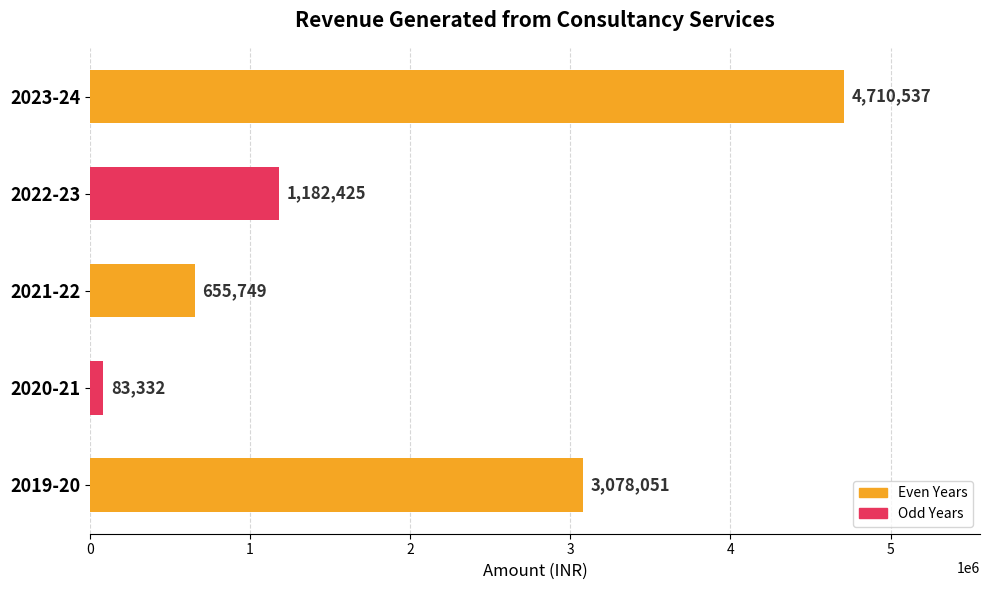

What is the label of the 3rd bar from the top?

2021-22